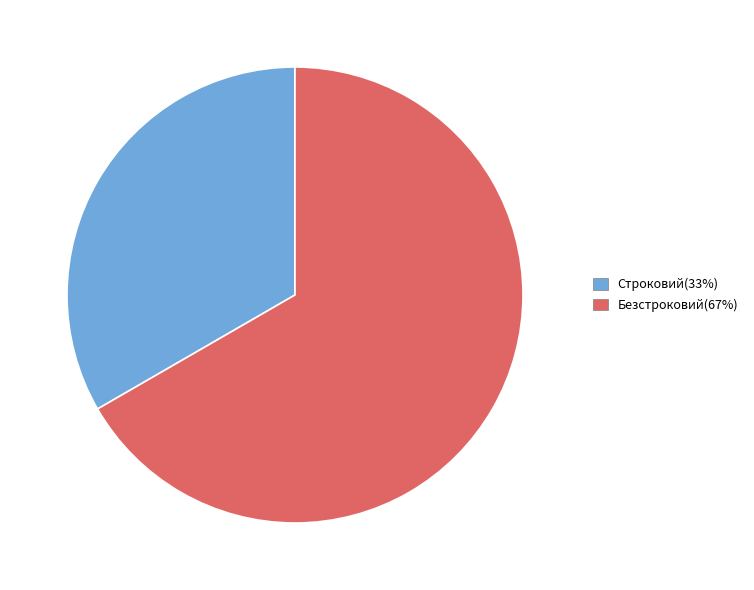

Is it true that Безстроковий is 77% of the pie?

False